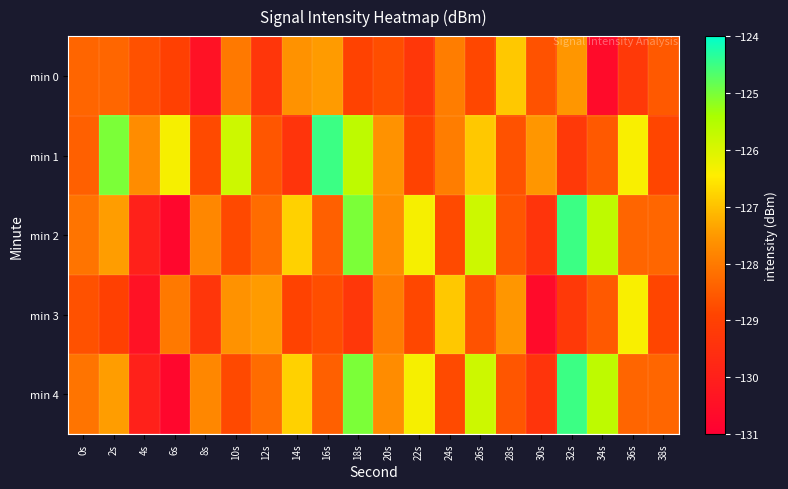

How many distinct data groups are displayed?

5